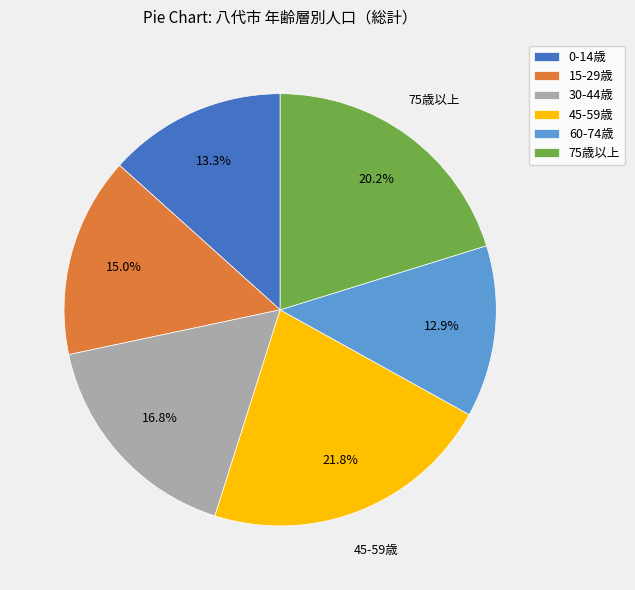

Does any single category account for the majority?

No